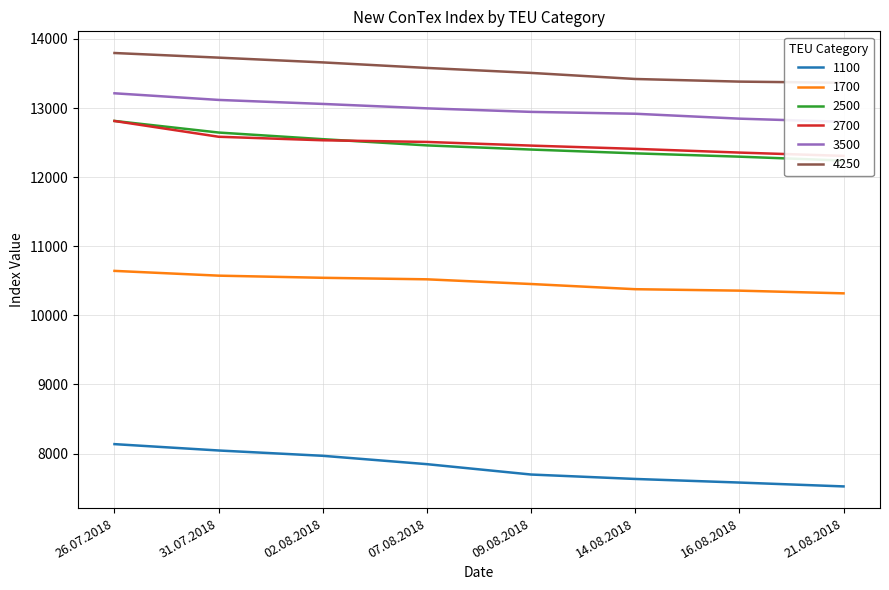

Reading left to right, extract all data points from this chart.

1100: 26.07.2018=8137	31.07.2018=8045	02.08.2018=7968	07.08.2018=7847	09.08.2018=7697	14.08.2018=7633	16.08.2018=7581	21.08.2018=7525
1700: 26.07.2018=10644	31.07.2018=10575	02.08.2018=10544	07.08.2018=10522	09.08.2018=10454	14.08.2018=10379	16.08.2018=10358	21.08.2018=10319
2500: 26.07.2018=12814	31.07.2018=12646	02.08.2018=12550	07.08.2018=12460	09.08.2018=12400	14.08.2018=12345	16.08.2018=12297	21.08.2018=12240
2700: 26.07.2018=12813	31.07.2018=12585	02.08.2018=12534	07.08.2018=12510	09.08.2018=12457	14.08.2018=12410	16.08.2018=12356	21.08.2018=12308
3500: 26.07.2018=13214	31.07.2018=13118	02.08.2018=13060	07.08.2018=12996	09.08.2018=12945	14.08.2018=12918	16.08.2018=12847	21.08.2018=12801
4250: 26.07.2018=13797	31.07.2018=13730	02.08.2018=13661	07.08.2018=13581	09.08.2018=13509	14.08.2018=13421	16.08.2018=13383	21.08.2018=13366